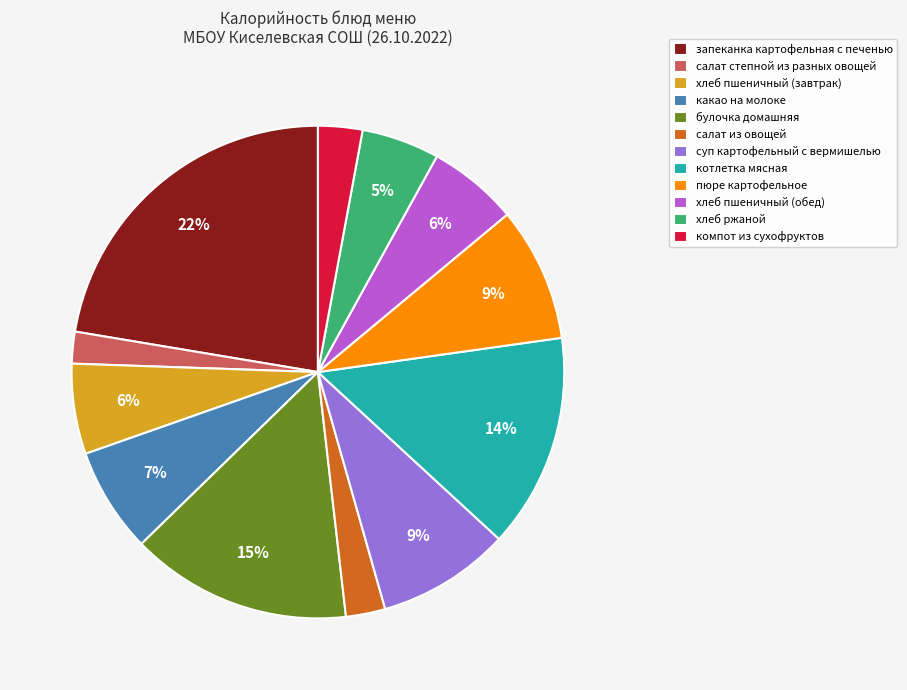

Which has a higher value, запеканка картофельная с печенью or суп картофельный с вермишелью?

запеканка картофельная с печенью